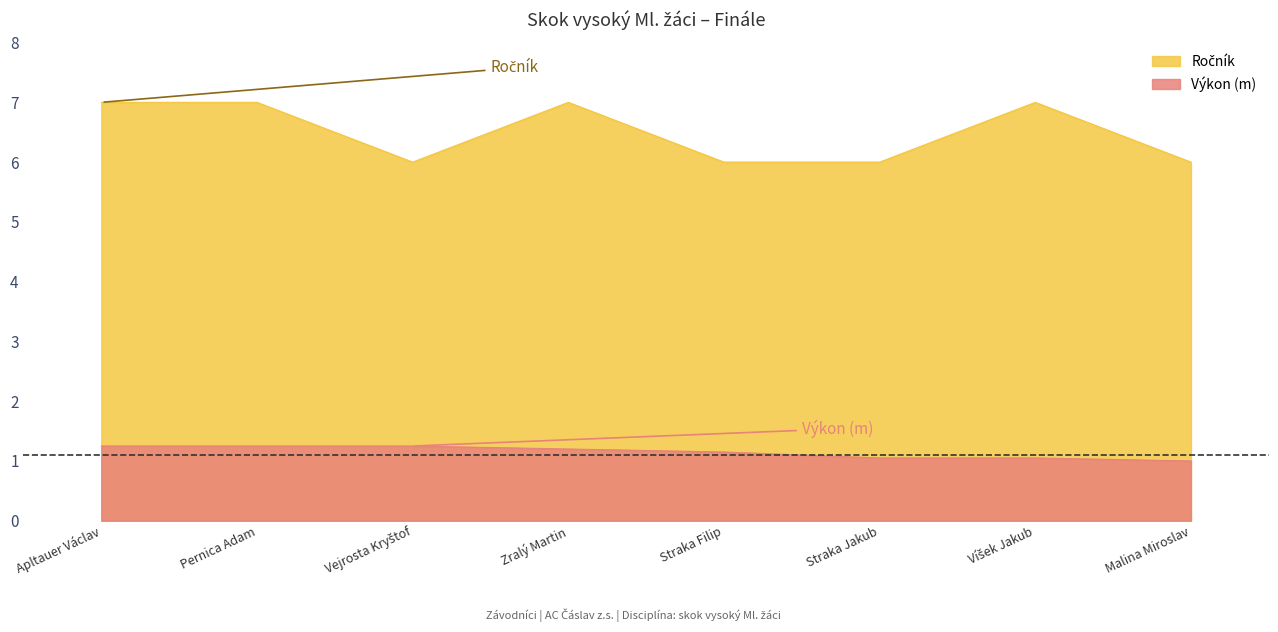

Rank the series by their maximum value, from highest to lowest.

Ročník, Výkon